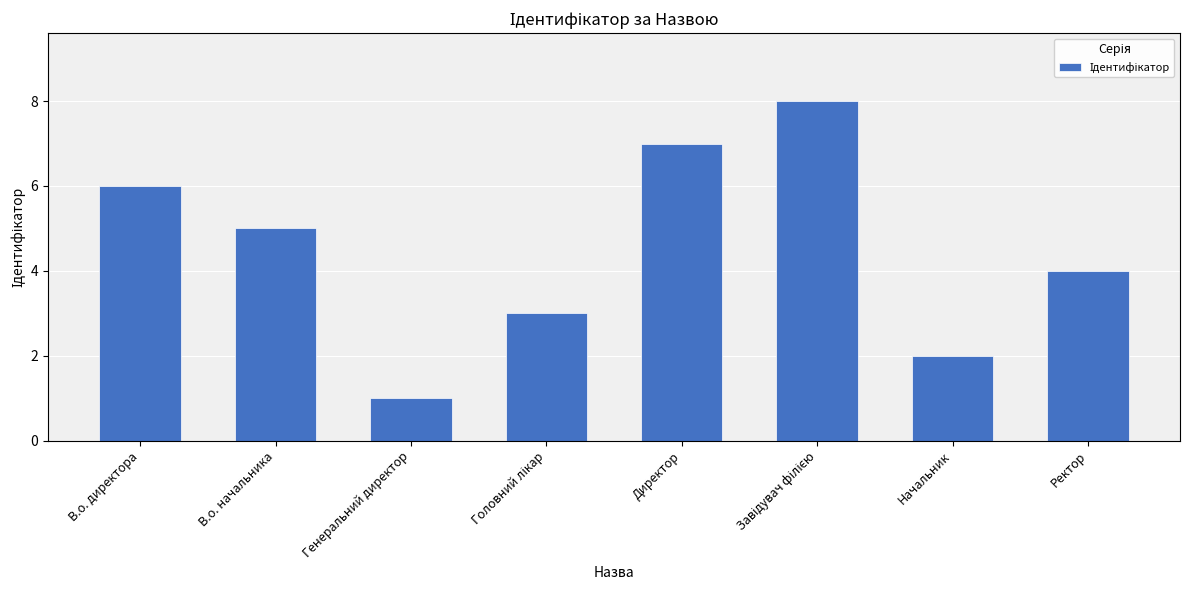

Which has a higher value, Ректор or Начальник?

Ректор